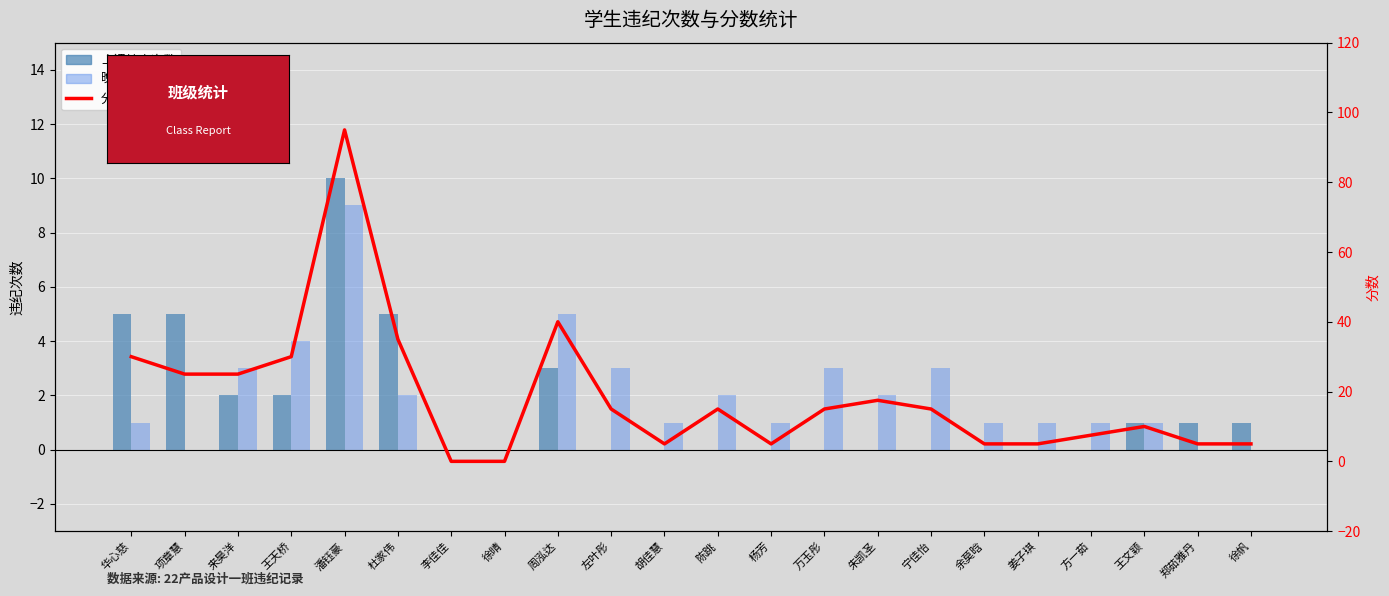

Reading left to right, transcribe all the data shown in this chart.

上课抽查次数: 华心慈=5.0	项章慧=5.0	来昊洋=2.0	王天桥=2.0	潘钰豪=10.0	杜家伟=5.0	李佳佳=0.0	徐晴=0.0	周泓达=3.0	左叶彤=0.0	胡佳慧=0.0	陈跳=0.0	杨芳=0.0	万玉彤=0.0	朱凯圣=0.0	宁佳怡=0.0	余莫晗=0.0	姜子琪=0.0	方一茹=0.0	王文颖=1.0	郑茹雅丹=1.0	徐帆=1.0
晚自习次数: 华心慈=1.0	项章慧=0.0	来昊洋=3.0	王天桥=4.0	潘钰豪=9.0	杜家伟=2.0	李佳佳=0.0	徐晴=0.0	周泓达=5.0	左叶彤=3.0	胡佳慧=1.0	陈跳=2.0	杨芳=1.0	万玉彤=3.0	朱凯圣=2.0	宁佳怡=3.0	余莫晗=1.0	姜子琪=1.0	方一茹=1.0	王文颖=1.0	郑茹雅丹=0.0	徐帆=0.0
分数: 华心慈=30.0	项章慧=25.0	来昊洋=25.0	王天桥=30.0	潘钰豪=95.0	杜家伟=35.0	李佳佳=0.0	徐晴=0.0	周泓达=40.0	左叶彤=15.0	胡佳慧=5.0	陈跳=15.0	杨芳=5.0	万玉彤=15.0	朱凯圣=17.5	宁佳怡=15.0	余莫晗=5.0	姜子琪=5.0	方一茹=7.5	王文颖=10.0	郑茹雅丹=5.0	徐帆=5.0